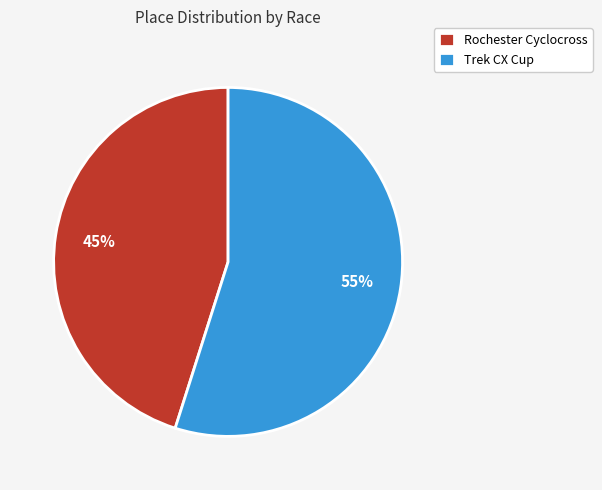

Is there a majority slice in this chart?

Yes